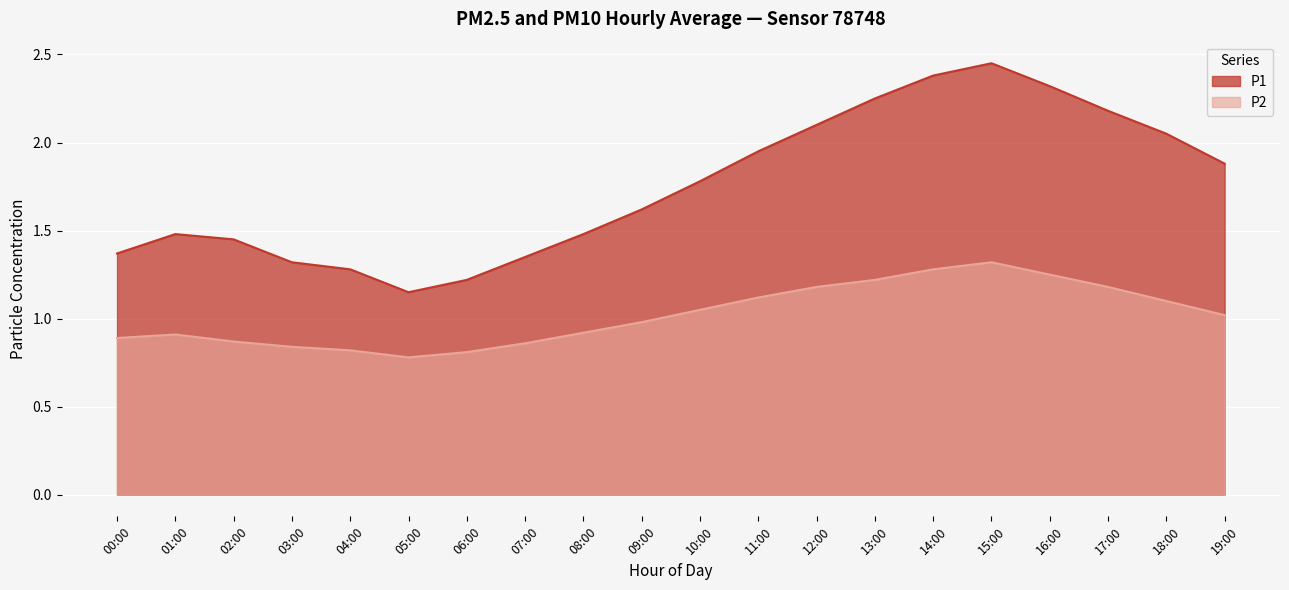

What is the minimum value for P1?

1.1